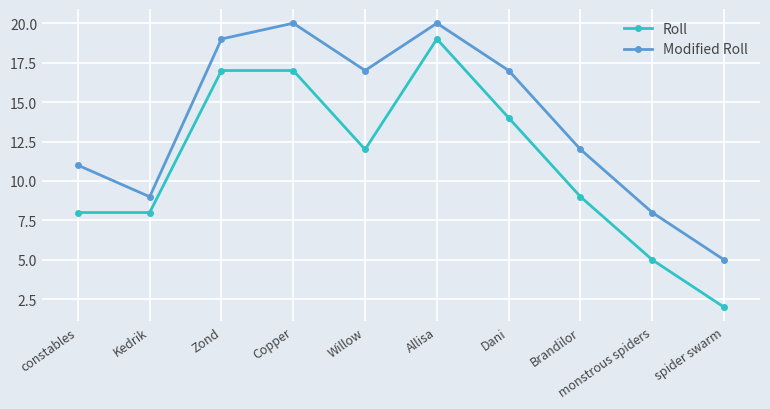

Which series has the largest range (max minus min)?

Roll